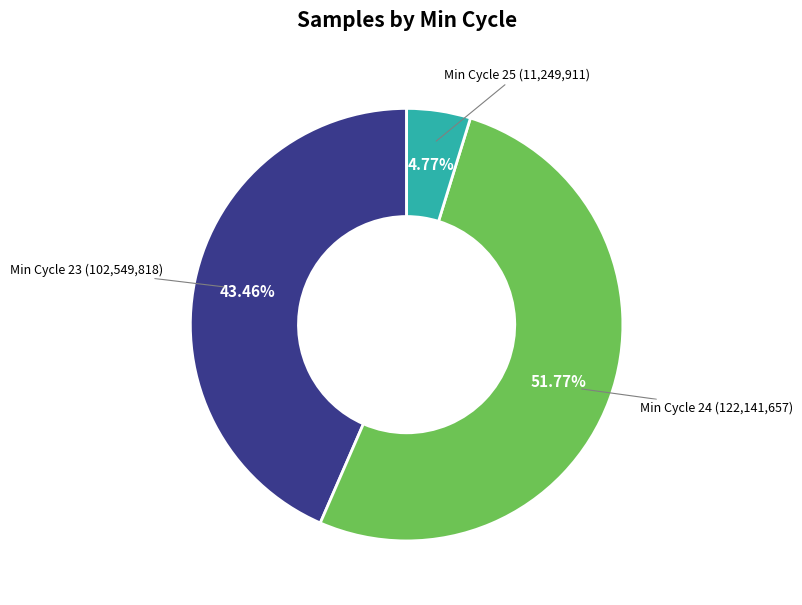

Is there a majority slice in this chart?

Yes